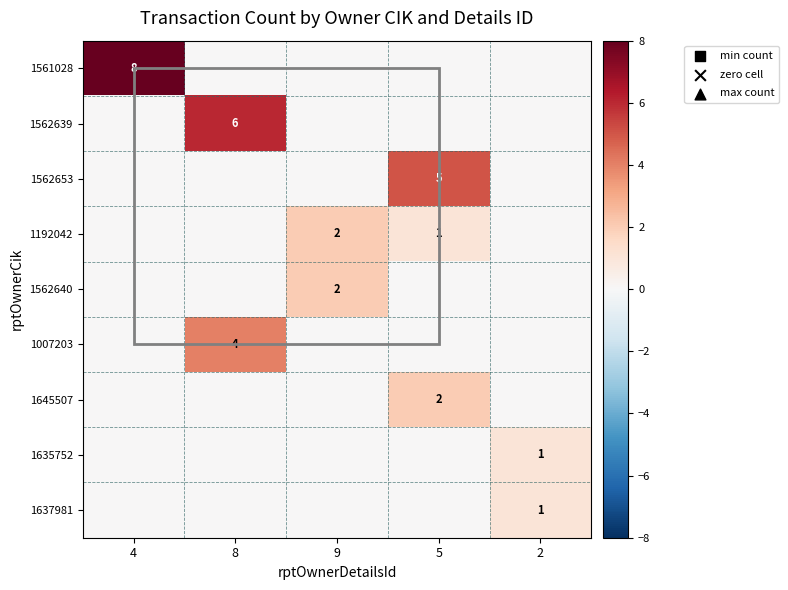

At how many categories does at least one series exceed 1?

4